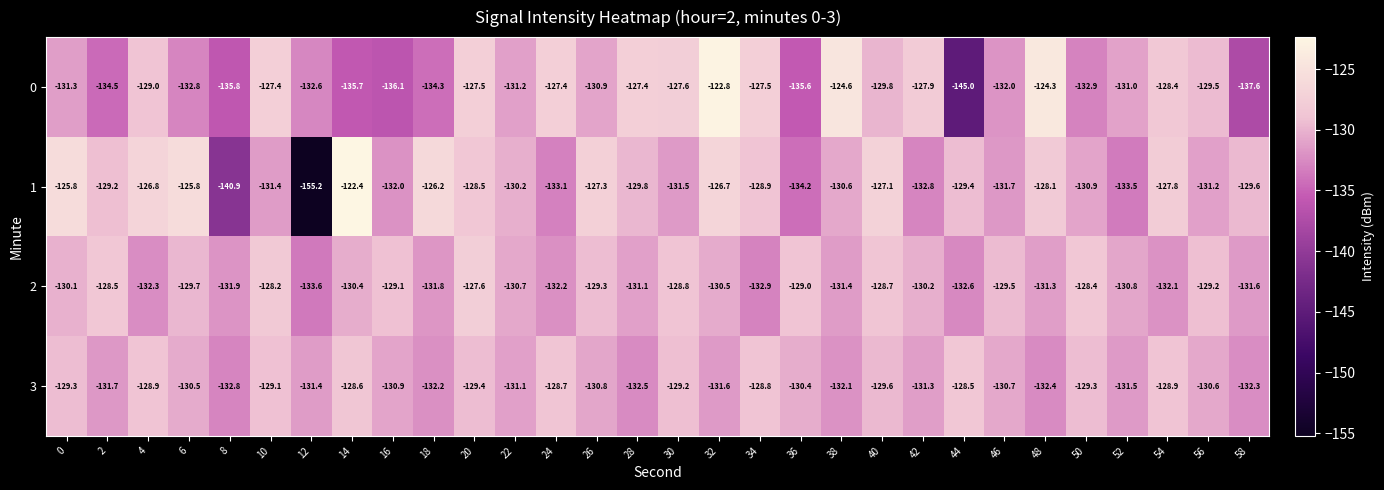

What is the minimum value for 0?

-145.0